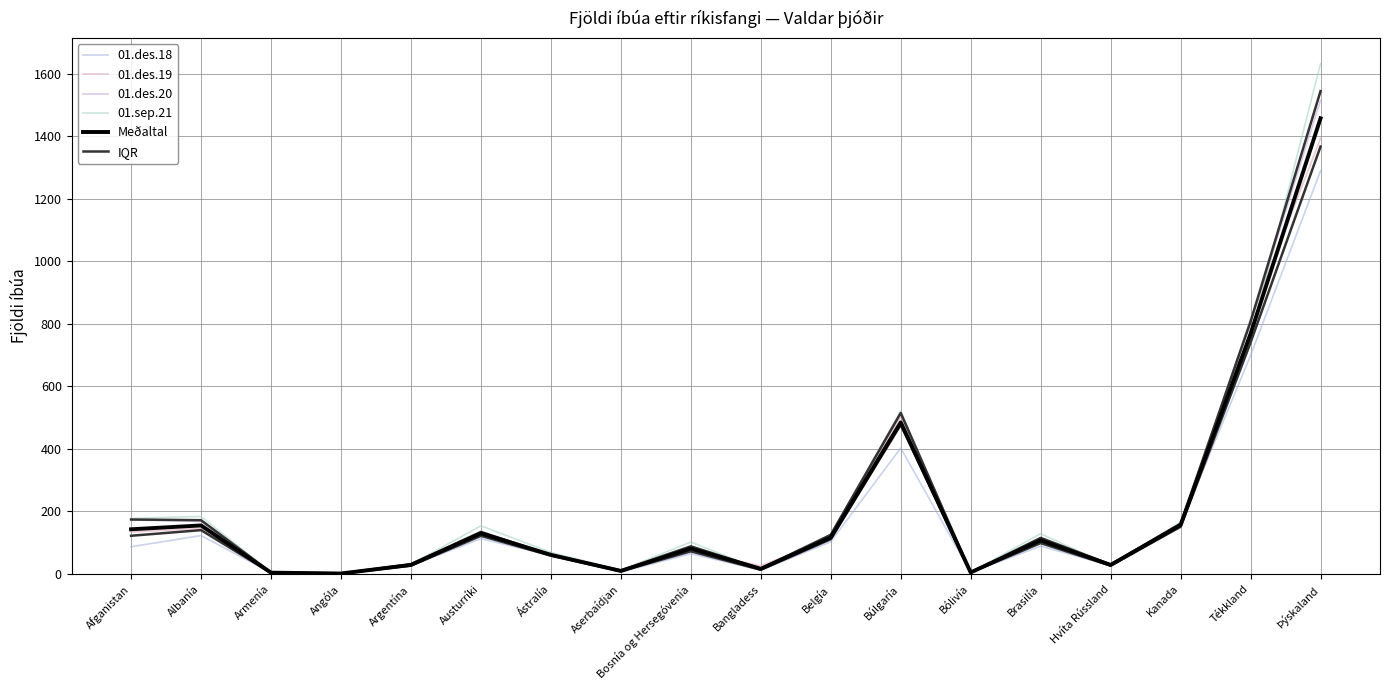

True or false: 01.des.18 has a value of 4.0 at Armenía.

True